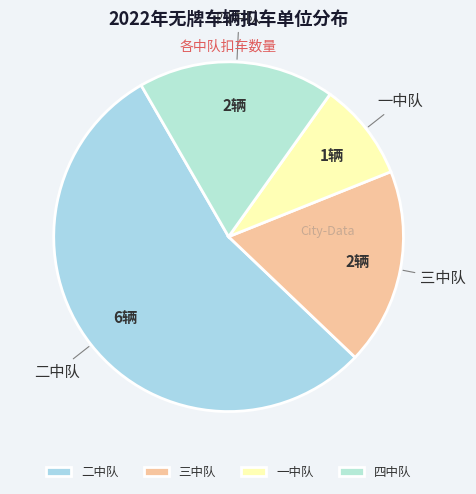

How many segments does this pie chart have?

4